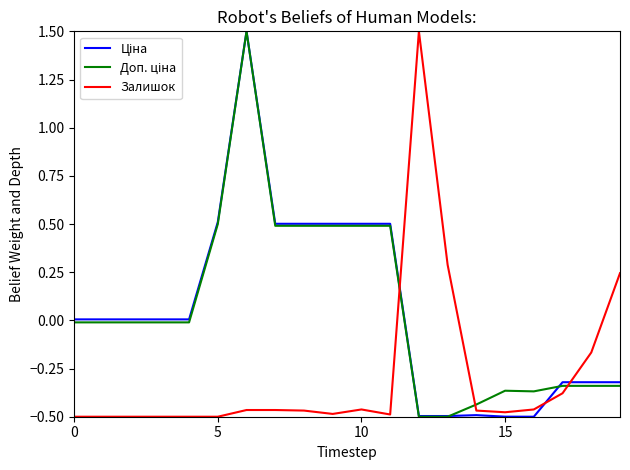

True or false: Ціна has more than 2 interior local peaks.

False